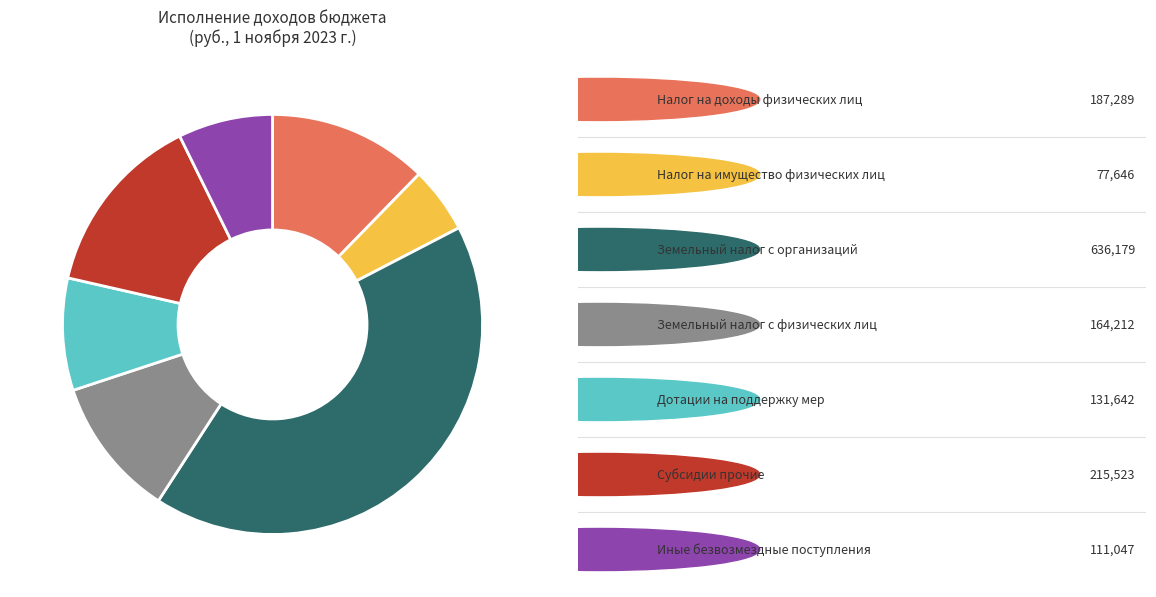

Is there any slice that represents more than half of the pie?

No